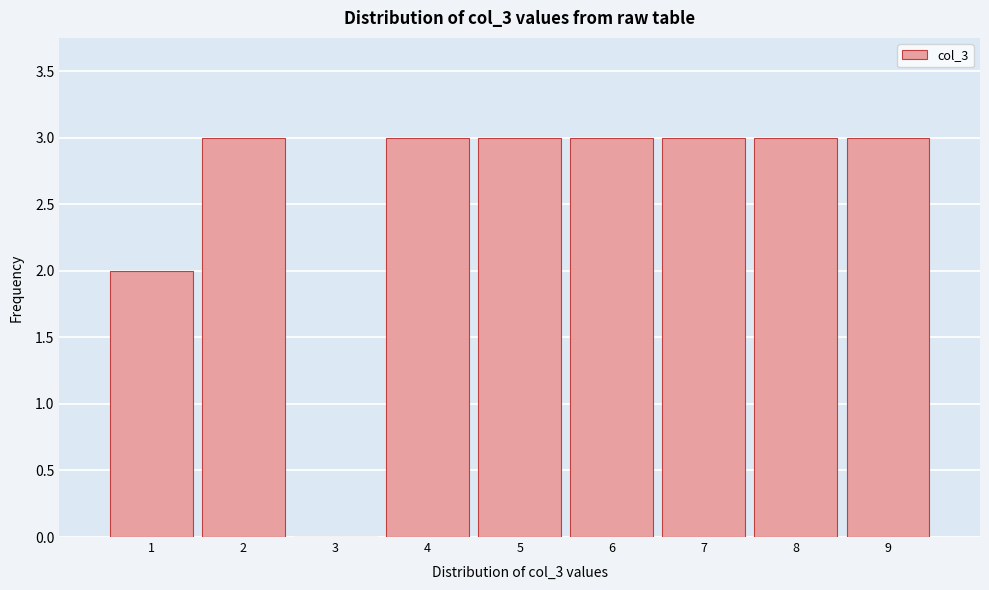

How tall is the bar that spans 4.5 to 5.5 on the x-axis? The values are not printed on the chart, so give them approximately, as read against the axis.

3